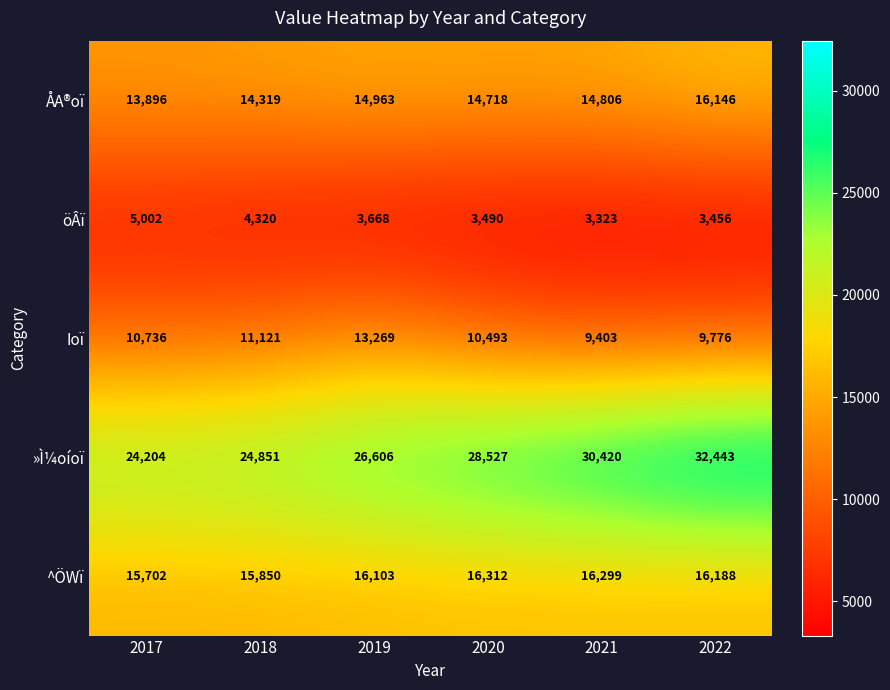

Rank the series at 2021 from highest to lowest value.

»Ì¼oíoï, ^ÖWï, ÅA®oï, Ioï, öÂï